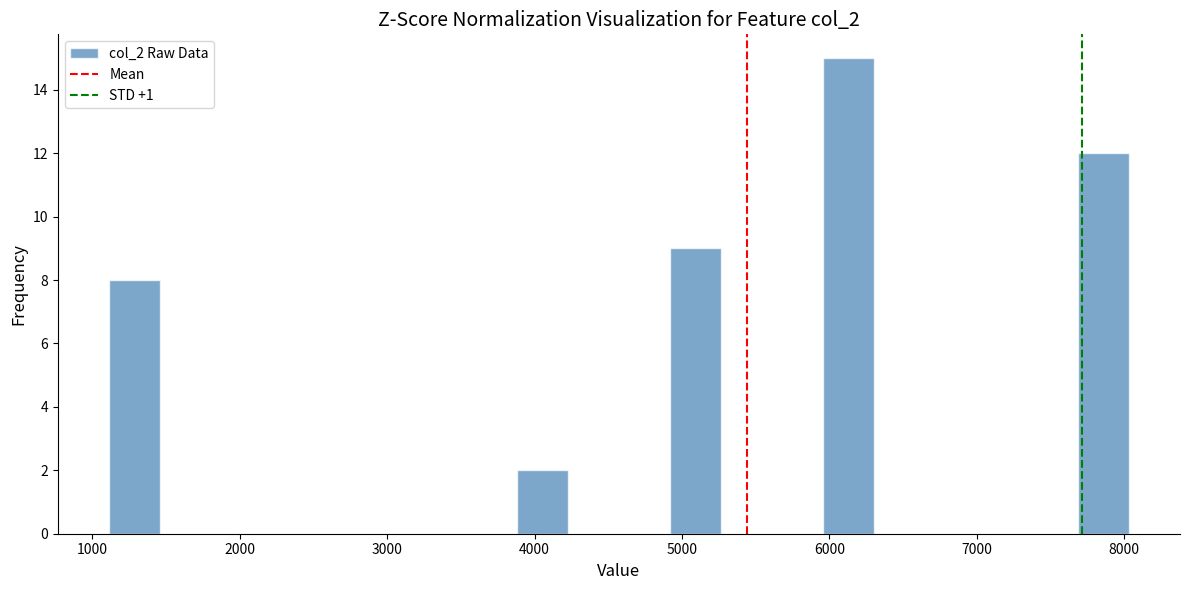

Around what value on the x-axis is the tallest bar? Give the approximate position of its centre, as read against the axis.

6100